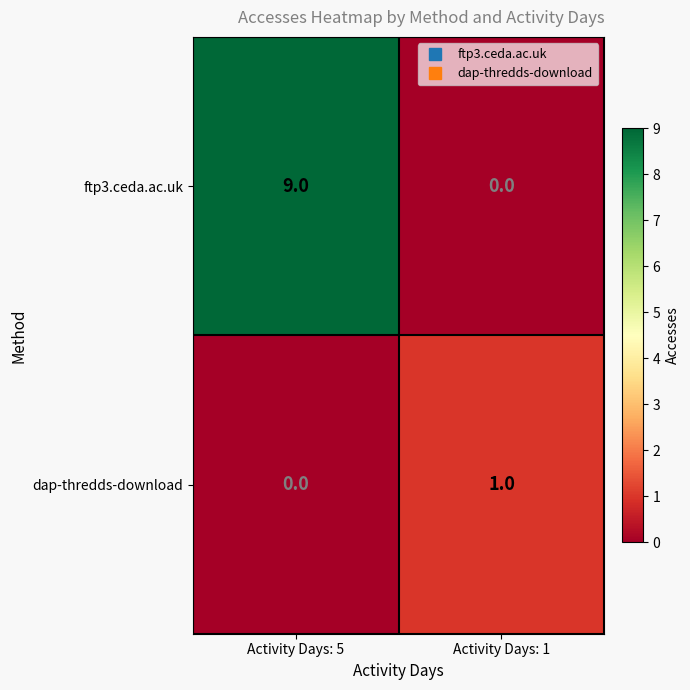

What is the sum of all ftp3.ceda.ac.uk values?

9